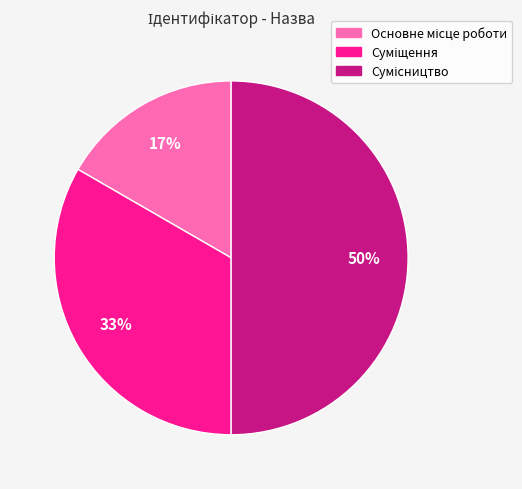

To the nearest percent, what is the average slice percentage?

33%